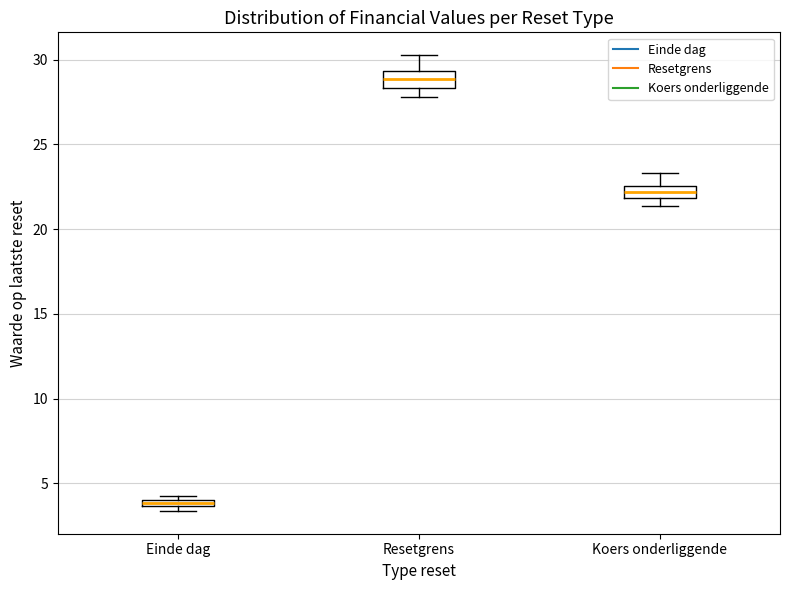

Where is the lower edge of the box for Koers onderliggende on the y-axis? The values are not printed on the chart, so give them approximately, as read against the axis.

22.0